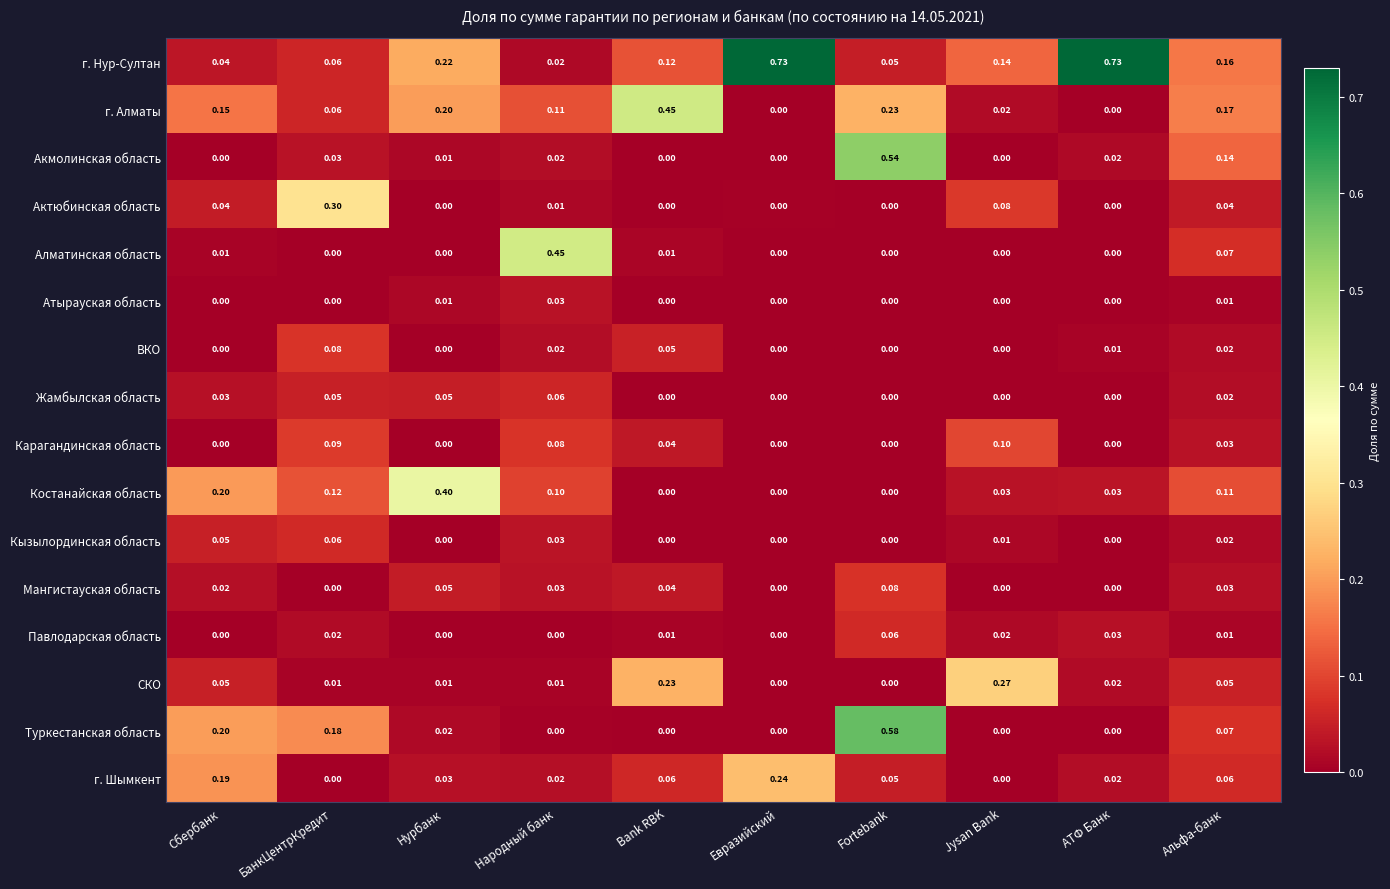

Between Нурбанк and Fortebank, which series saw the biggest shift?

Туркестанская область